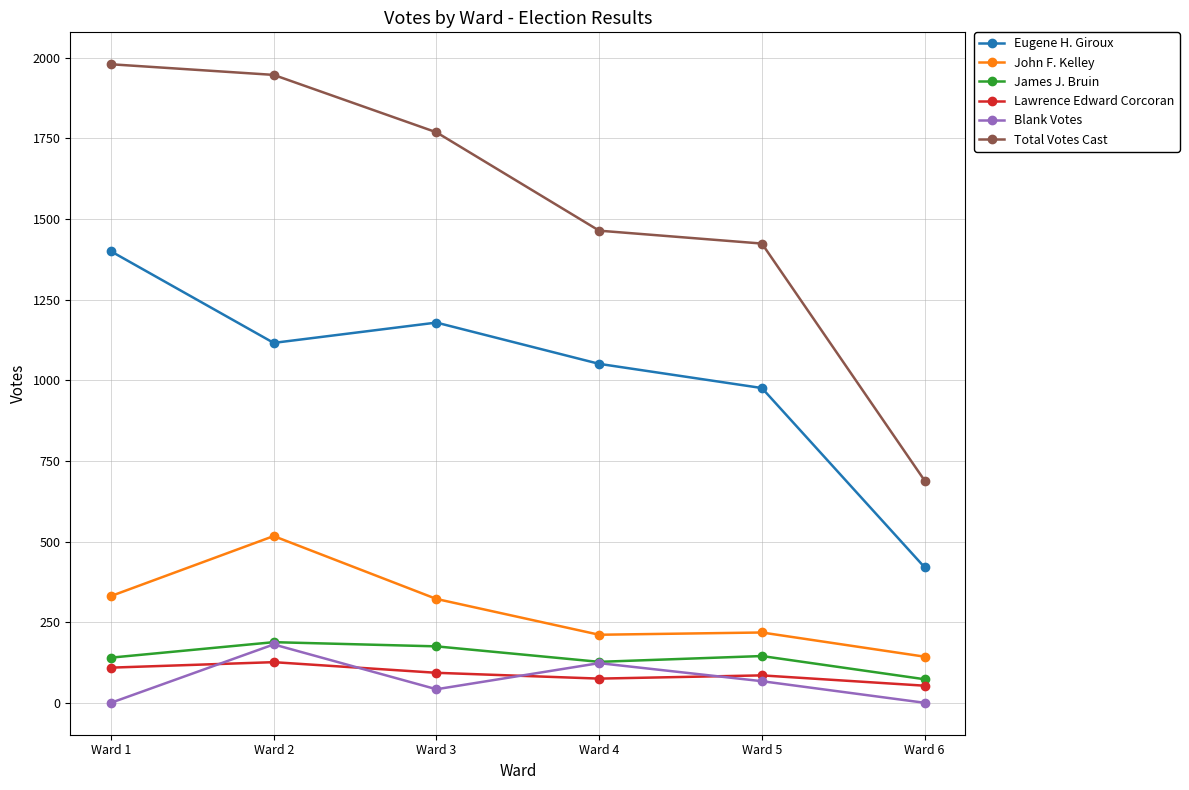

True or false: Eugene H. Giroux and James J. Bruin cross at least once.

False